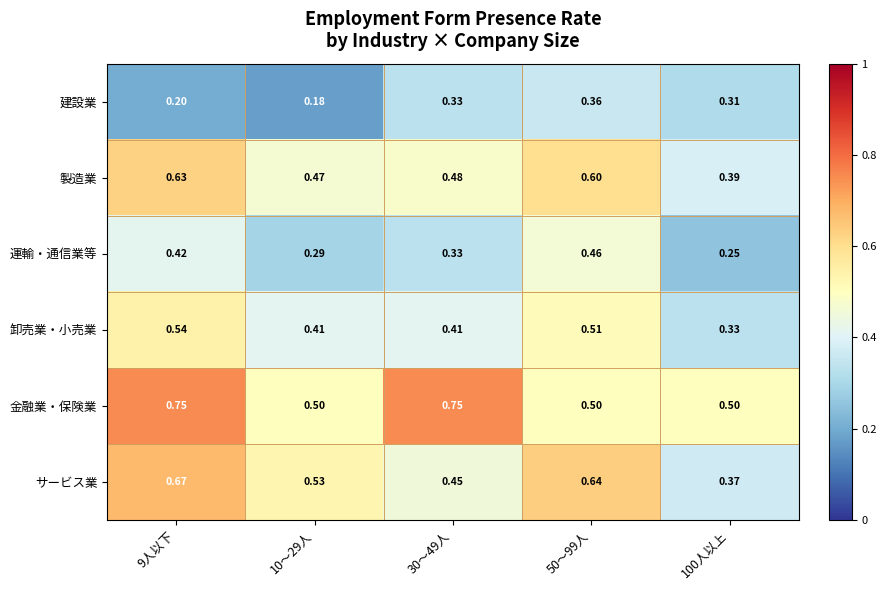

Rank the series by their maximum value, from highest to lowest.

金融業・保険業, サービス業, 製造業, 卸売業・小売業, 運輸・通信業等, 建設業